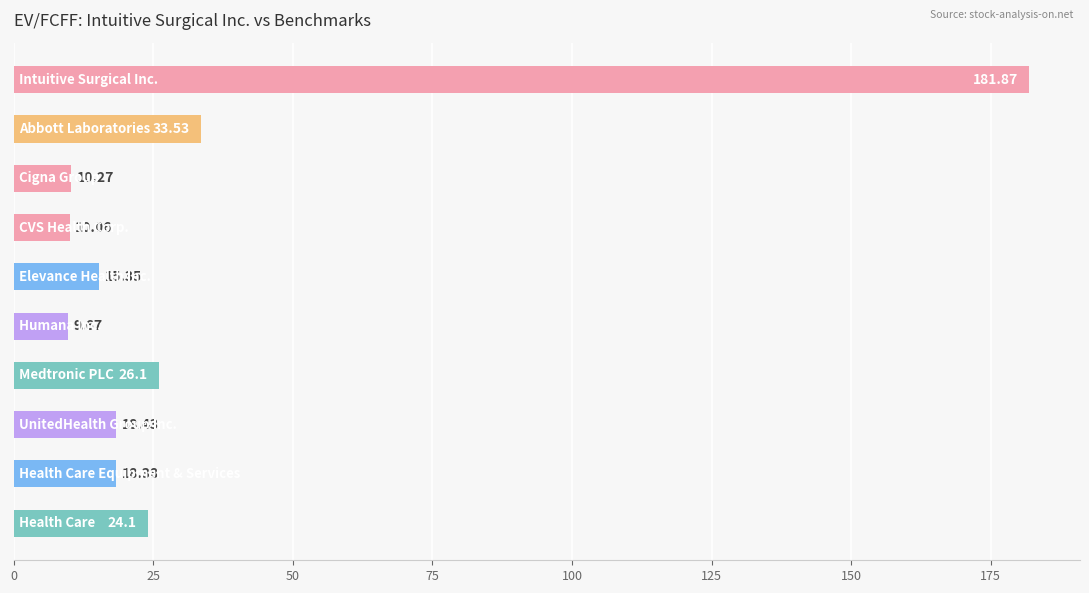

What is the difference between the maximum and second lowest values?

171.8